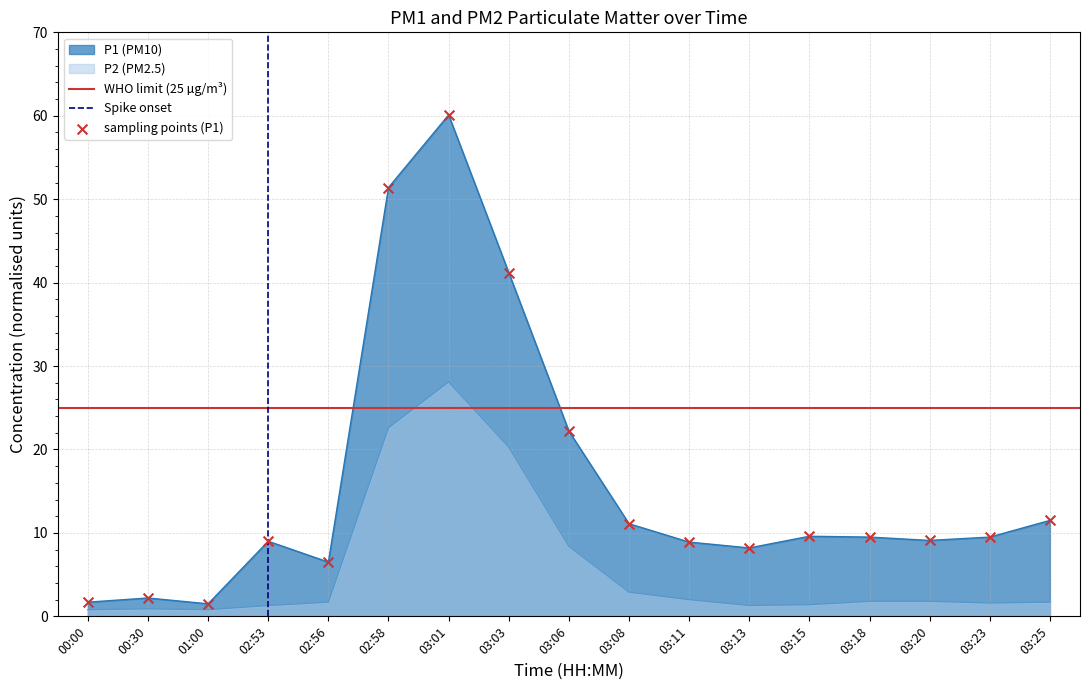

What is the total value across all series at 03:23?

11.1